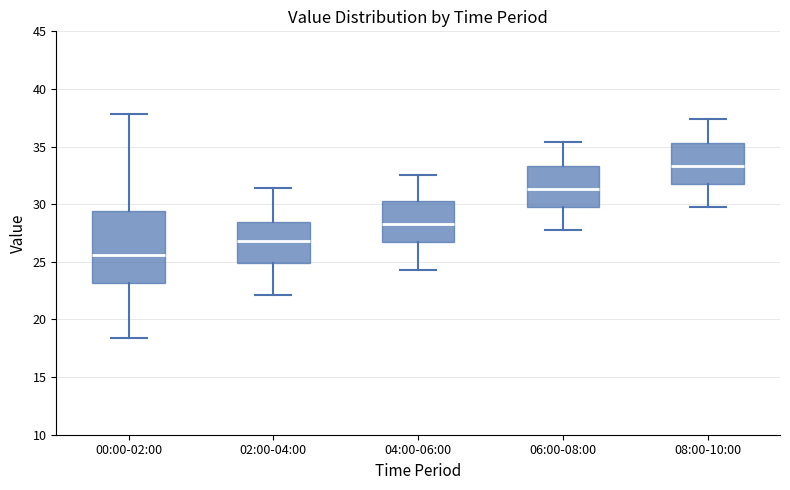

Comparing the boxes themselves (not the whiskers), which one is the tallest?

00:00-02:00